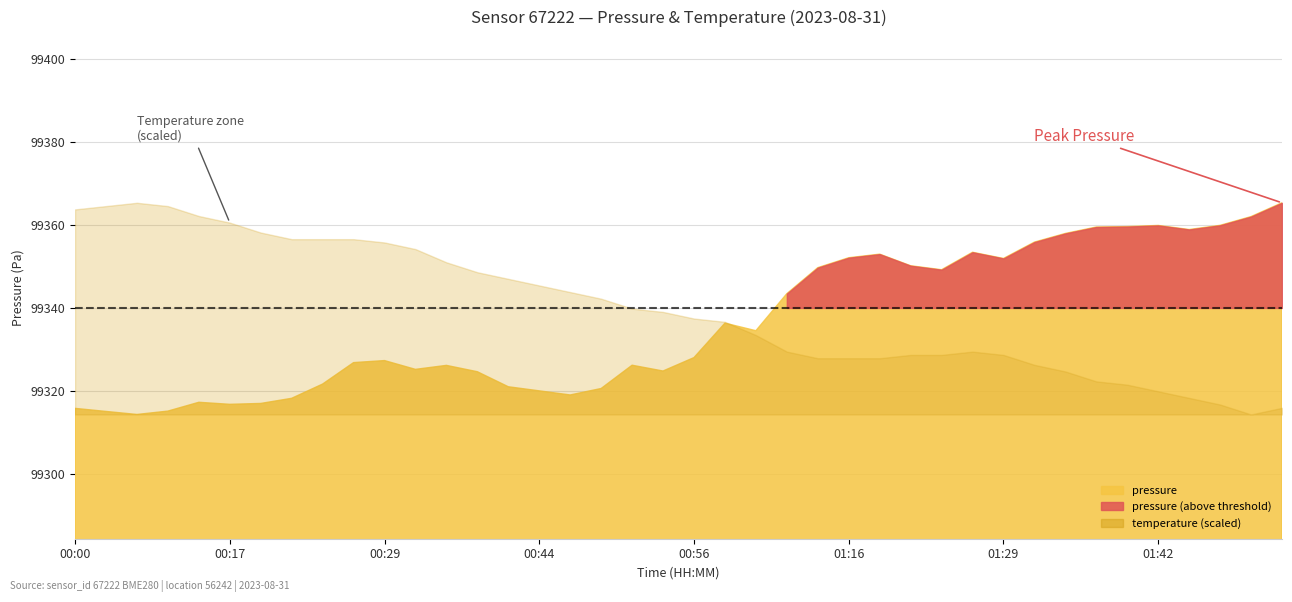

The value of pressure at 01:29 is 99351.9. True or false?

True